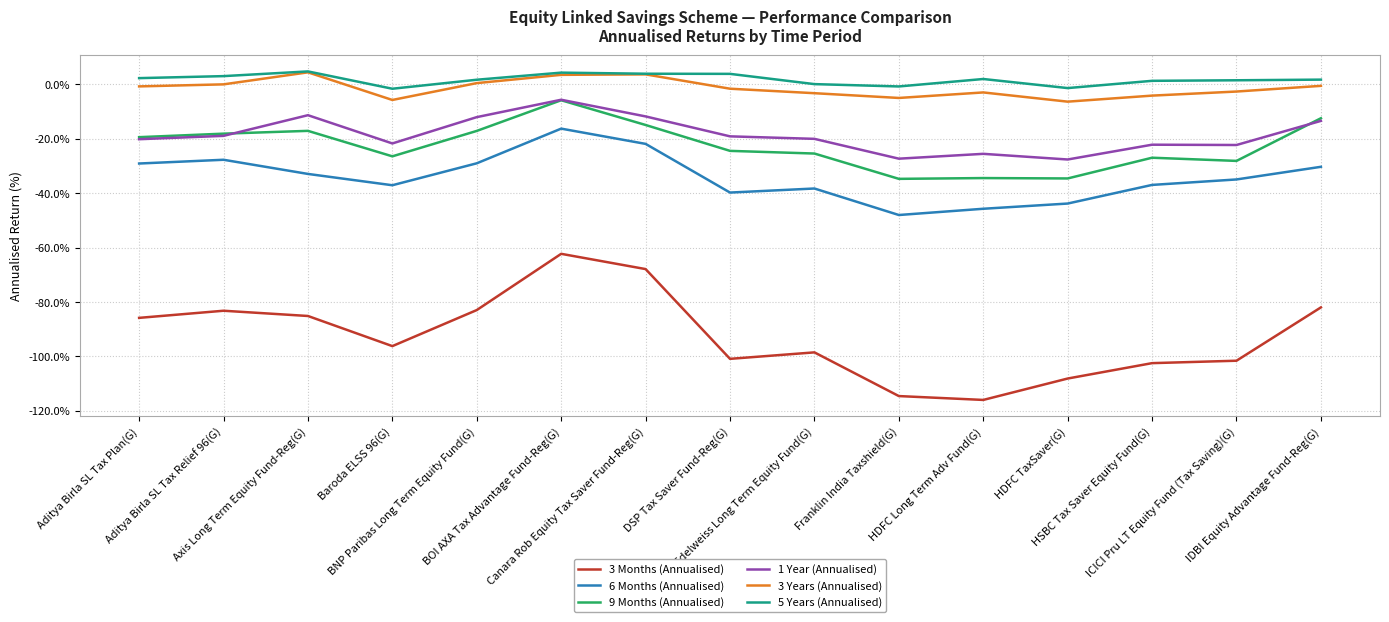

Which series changed the most between BNP Paribas Long Term Equity Fund(G) and HDFC TaxSaver(G)?

3 Months (Annualised)